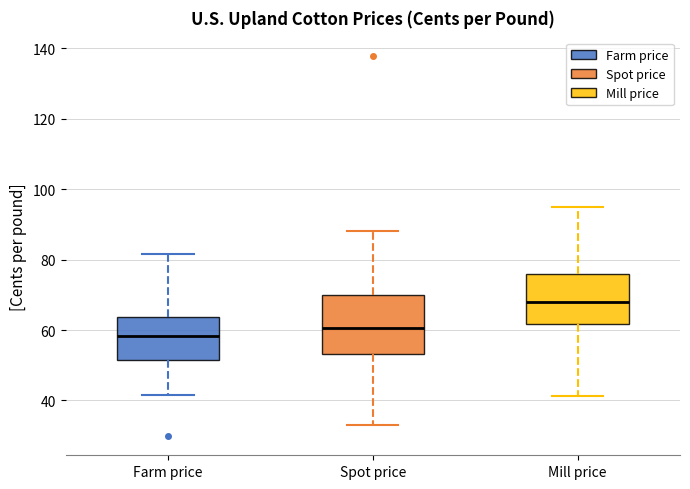

Reading left to right, read every box against the y-axis: the position of its median line, the range the box covers, and the ends of its whiskers. The values are not printed on the chart, so give them approximately, as read against the axis.

Farm price: median 58, box 52 to 64, whiskers 42 to 82
Spot price: median 60, box 54 to 70, whiskers 34 to 88
Mill price: median 68, box 62 to 76, whiskers 42 to 96